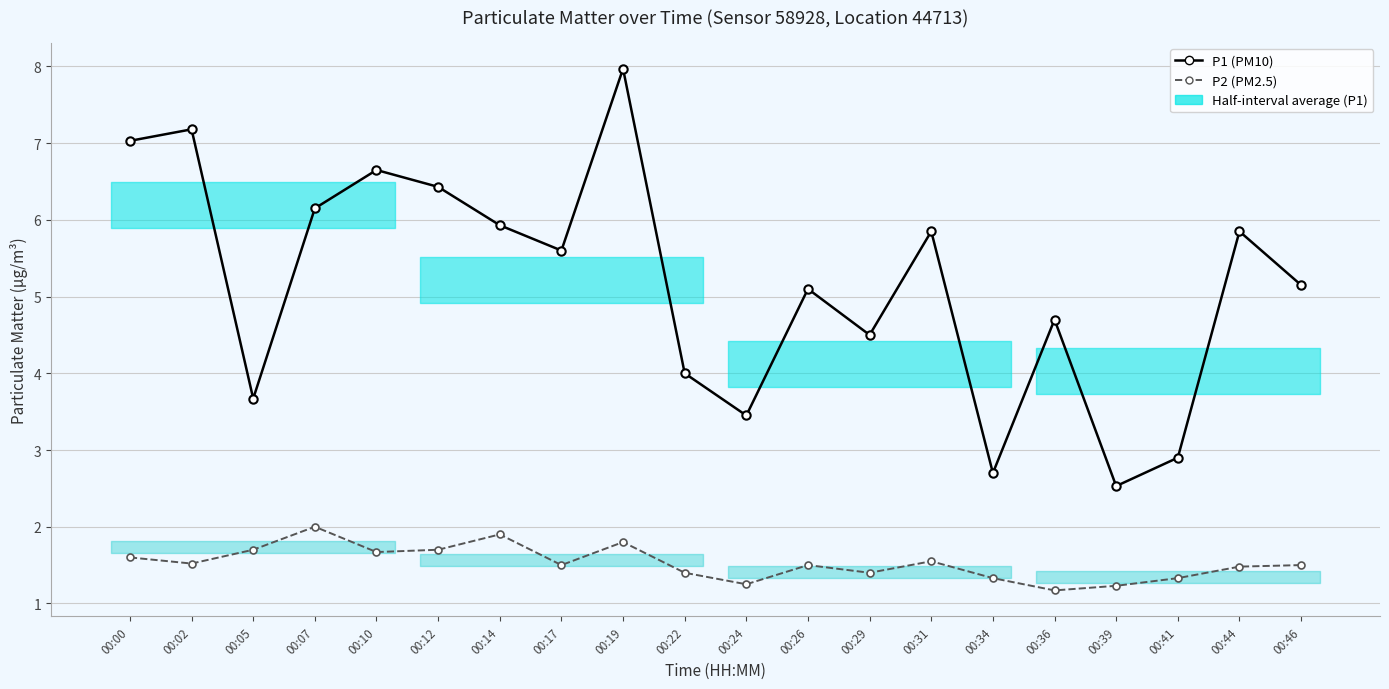

Reading left to right, transcribe all the data shown in this chart.

P1 (PM10): 00:00=7.0	00:02=7.2	00:05=3.7	00:07=6.2	00:10=6.7	00:12=6.4	00:14=5.9	00:17=5.6	00:19=8.0	00:22=4.0	00:24=3.5	00:26=5.1	00:29=4.5	00:31=5.8	00:34=2.7	00:36=4.7	00:39=2.5	00:41=2.9	00:44=5.8	00:46=5.2
P2 (PM2.5): 00:00=1.6	00:02=1.5	00:05=1.7	00:07=2.0	00:10=1.7	00:12=1.7	00:14=1.9	00:17=1.5	00:19=1.8	00:22=1.4	00:24=1.2	00:26=1.5	00:29=1.4	00:31=1.6	00:34=1.3	00:36=1.2	00:39=1.2	00:41=1.3	00:44=1.5	00:46=1.5